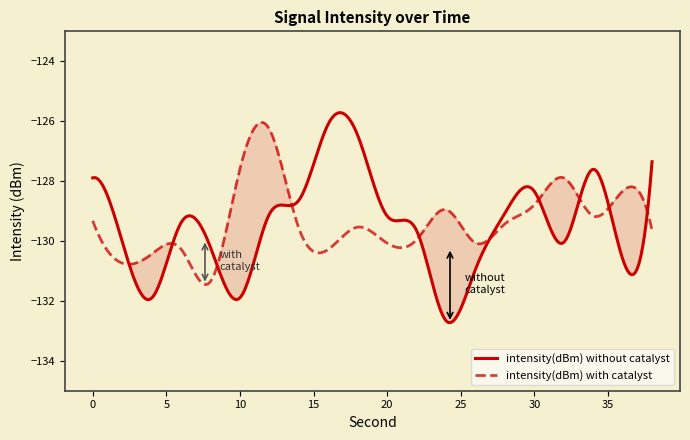

What is the total value across all series at 34?

-256.8